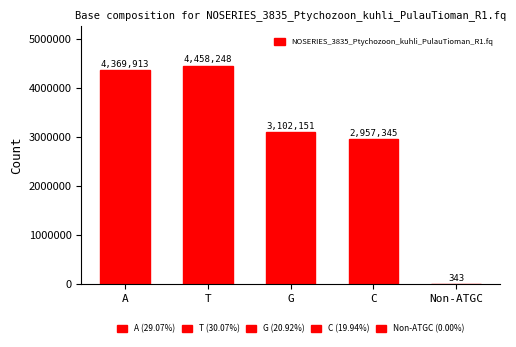

What is the greatest value displayed?

4458248